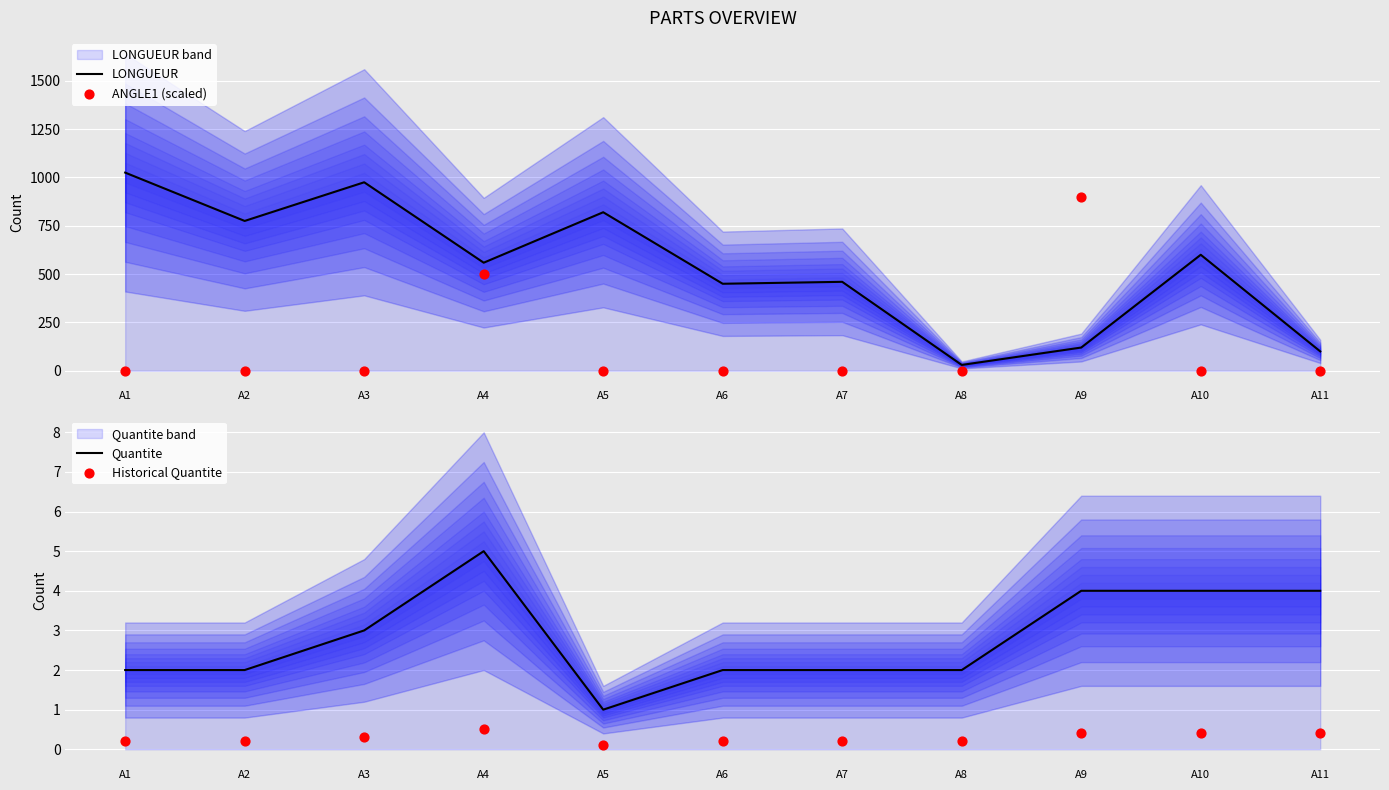

Which series has the largest total across all categories?

LONGUEUR